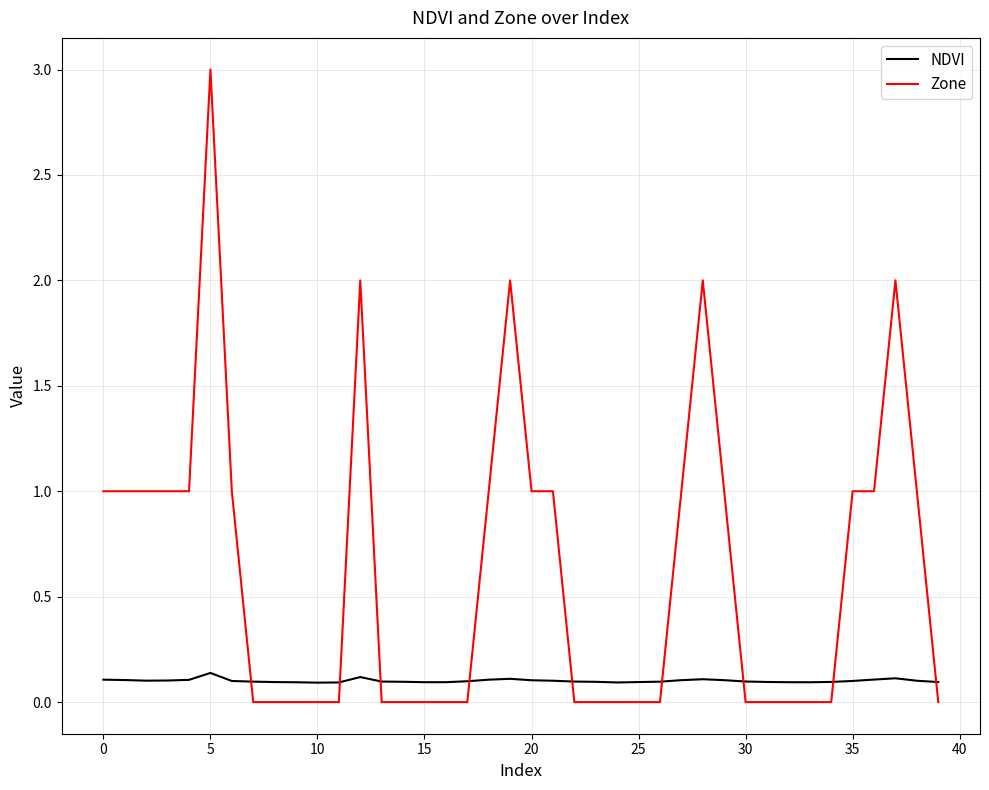

How many times do Zone and NDVI cross each other?

9